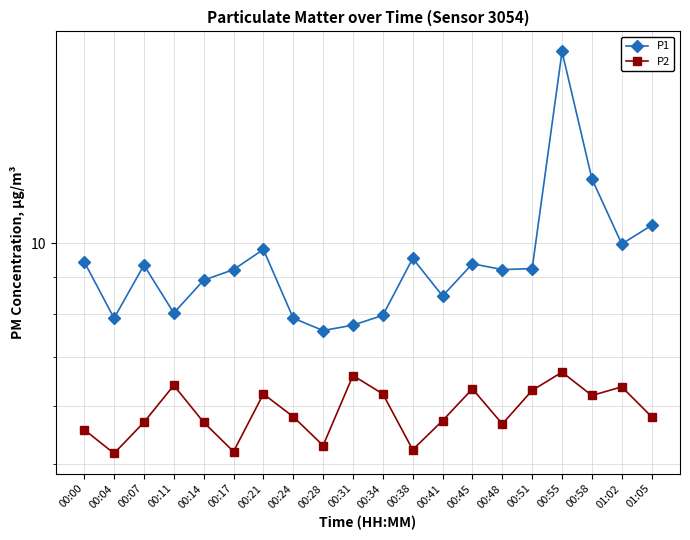

At which category is the sum across all series the highest?

00:55